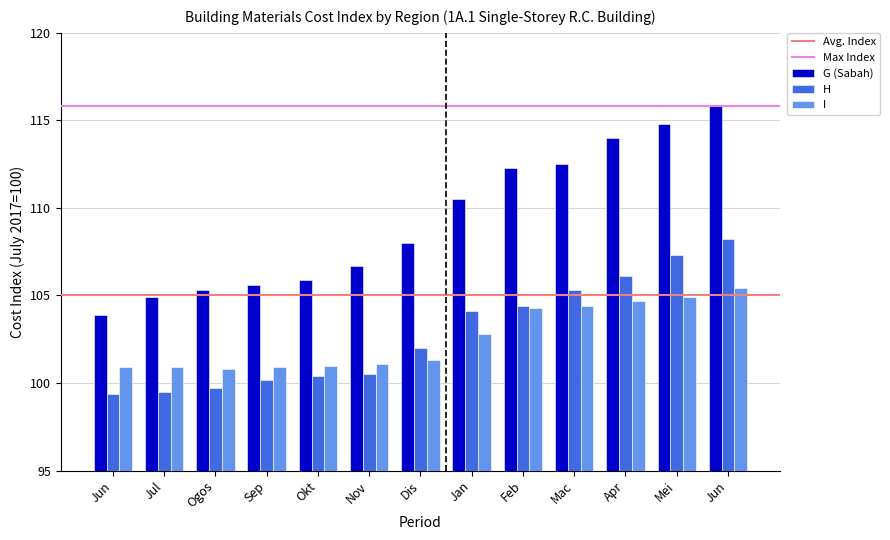

How many series are shown in this chart?

3